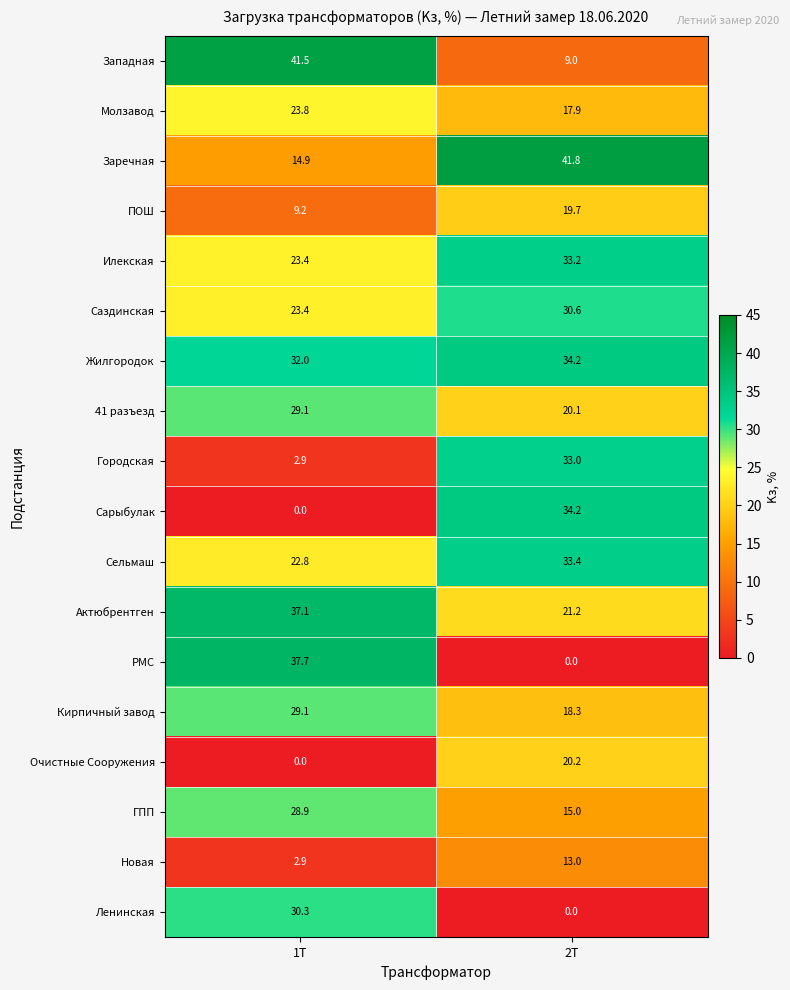

What is the sum of all ГПП values?

43.9